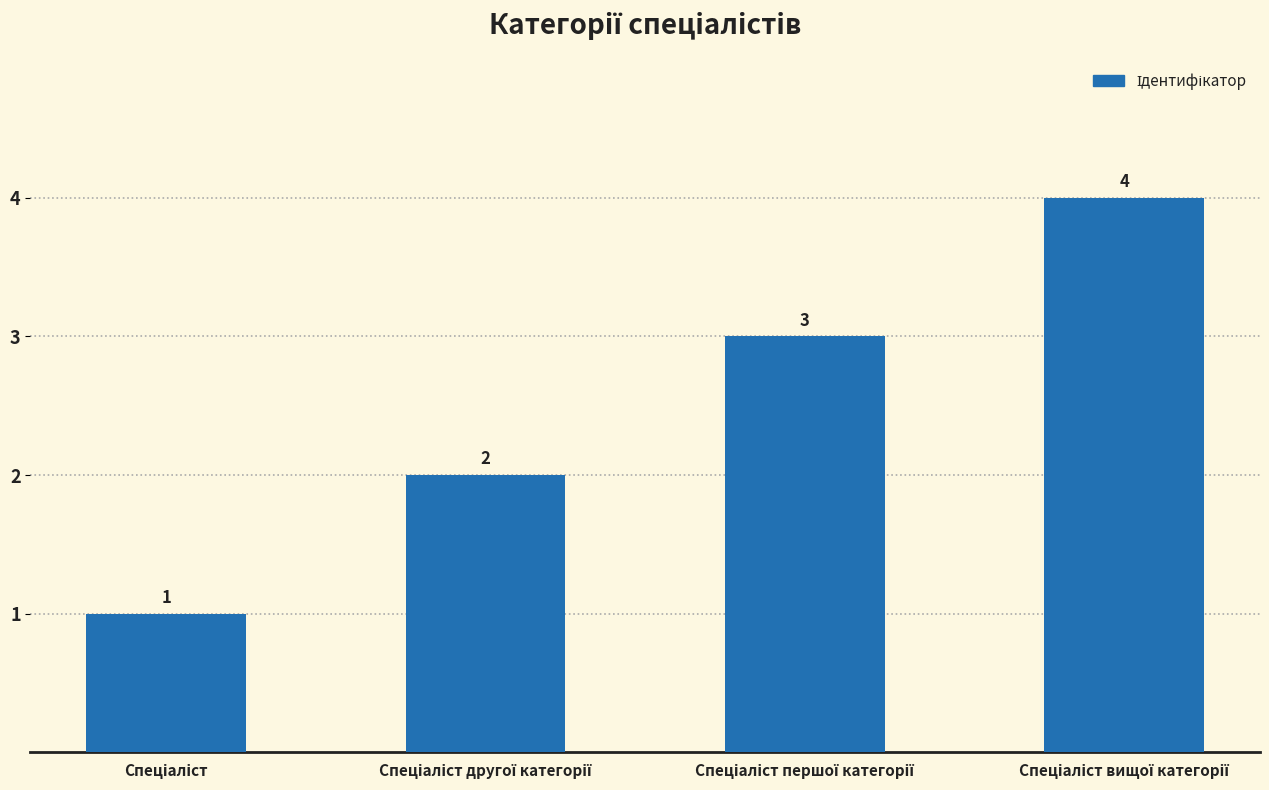

What is the greatest value displayed?

4